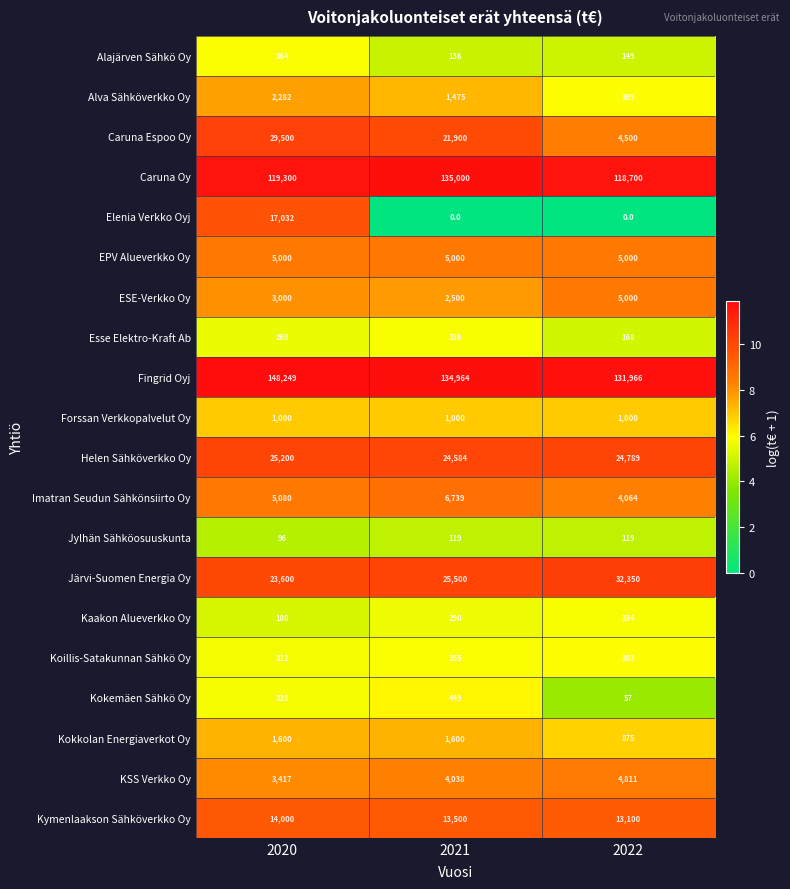

The Fingrid Oyj series shows 225837 at 2022. True or false?

False